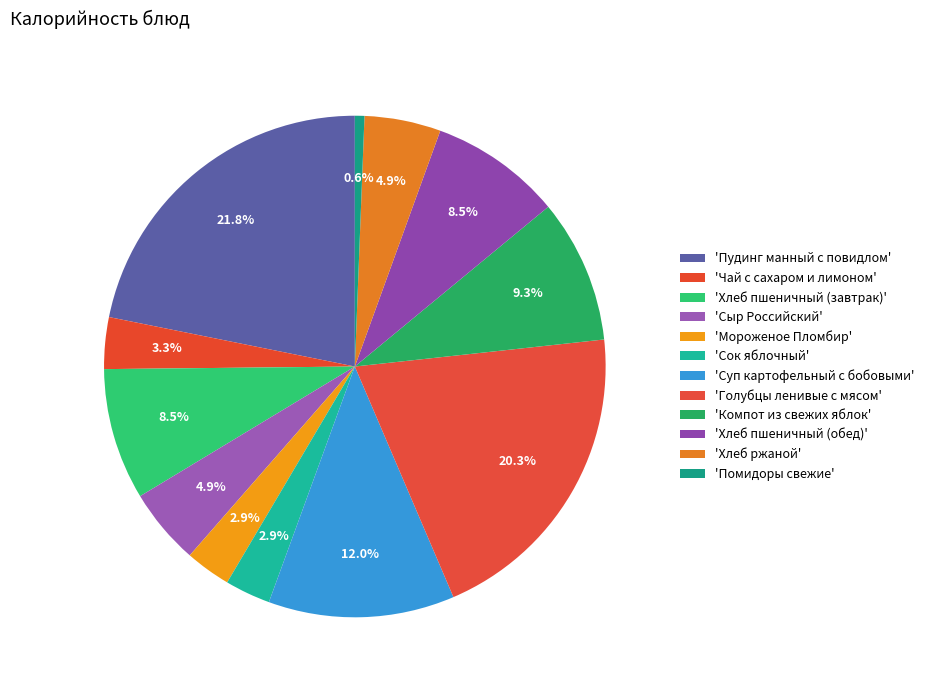

How many segments does this pie chart have?

12